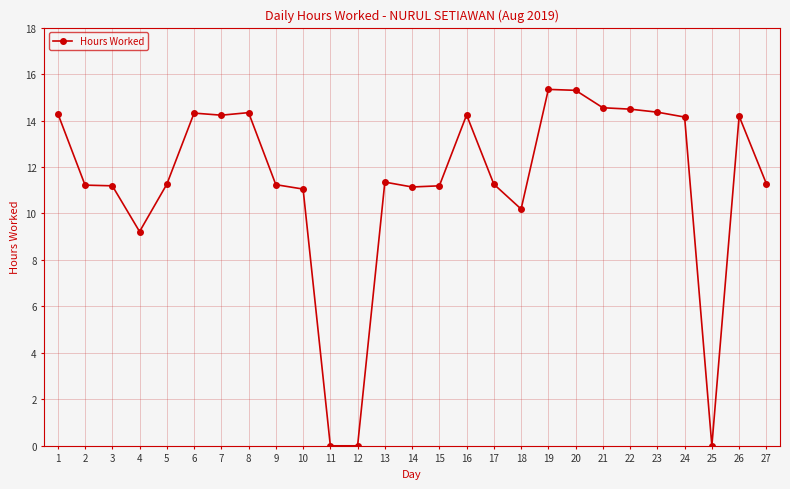

The chart shows a value of 14.3 at 1. True or false?

True